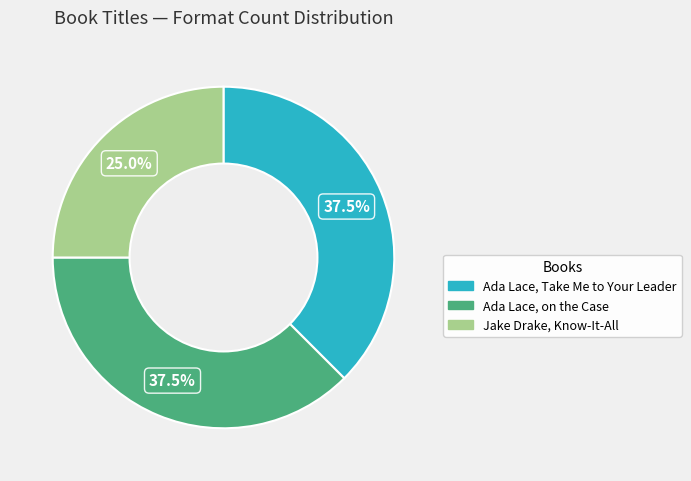

Is there any slice that represents more than half of the pie?

No